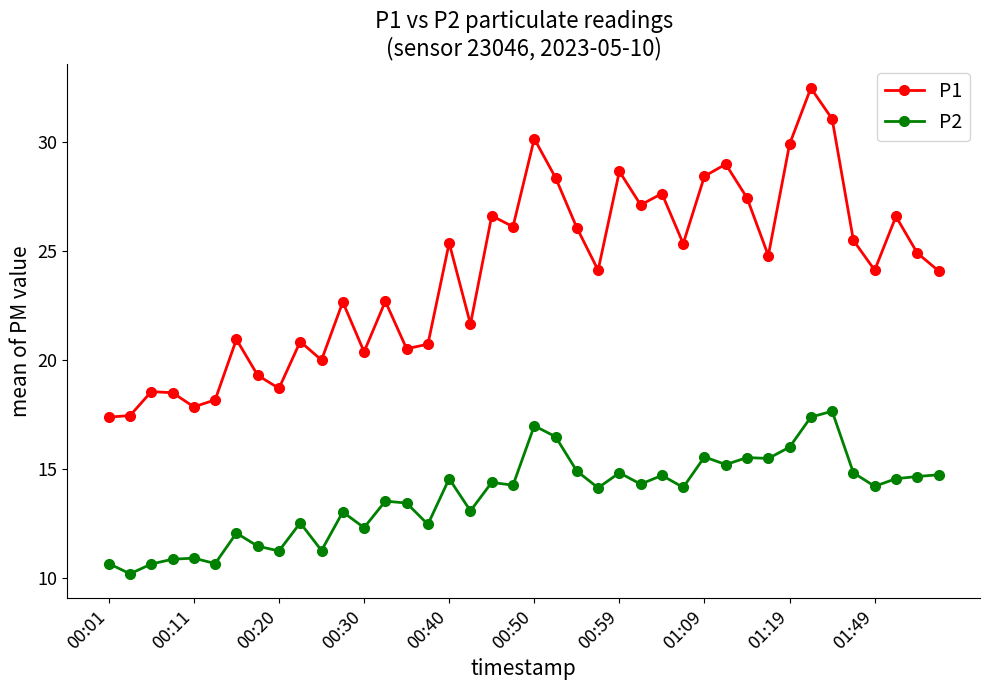

What is the sum of all P1 values?

960.5